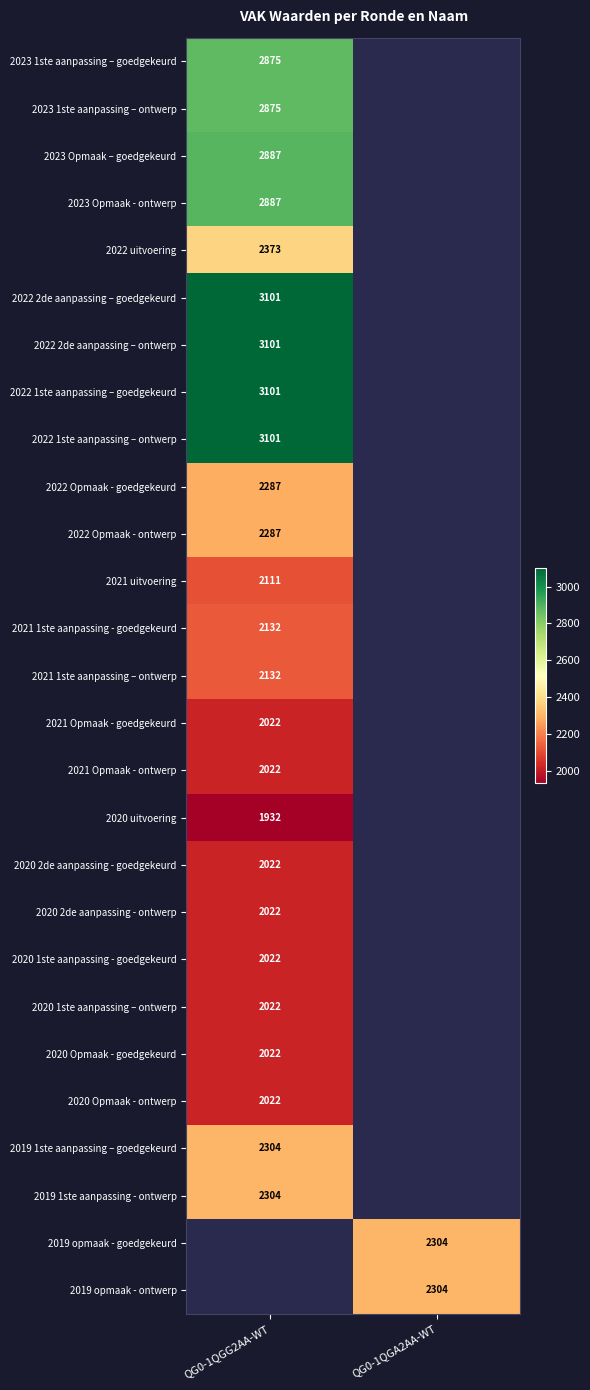

True or false: 2022 Opmaak - goedgekeurd has a value of 4101 at QG0-1QGG2AA-WT.

False